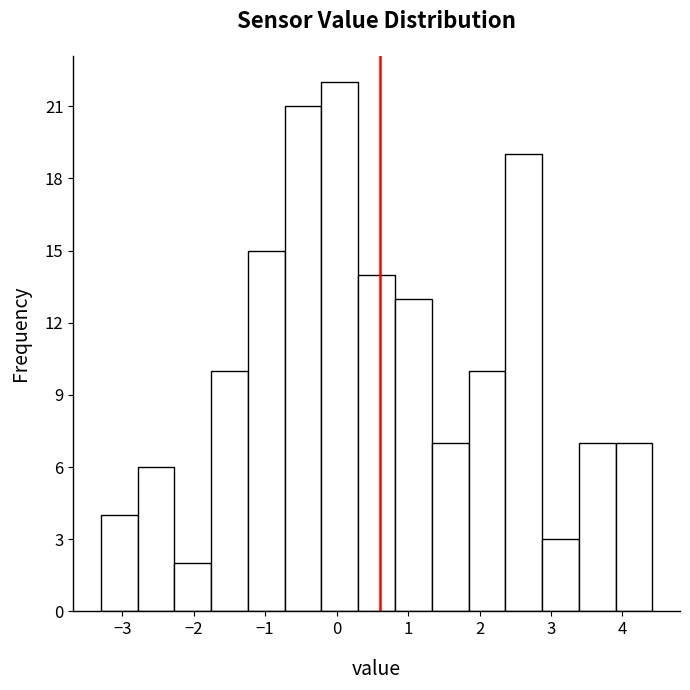

Reading left to right, list every bar in this chart as the range it spans on the x-axis followed by its height. Neither the bar edges nor the heights are printed on the chart, so give them approximately, as read against the axes.

-3.3 to -2.8: 4
-2.8 to -2.3: 6
-2.3 to -1.8: 2
-1.8 to -1.2: 10
-1.2 to -0.7: 15
-0.7 to -0.2: 21
-0.2 to 0.3: 22
0.3 to 0.8: 14
0.8 to 1.3: 13
1.3 to 1.8: 7
1.8 to 2.4: 10
2.4 to 2.9: 19
2.9 to 3.4: 3
3.4 to 3.9: 7
3.9 to 4.4: 7